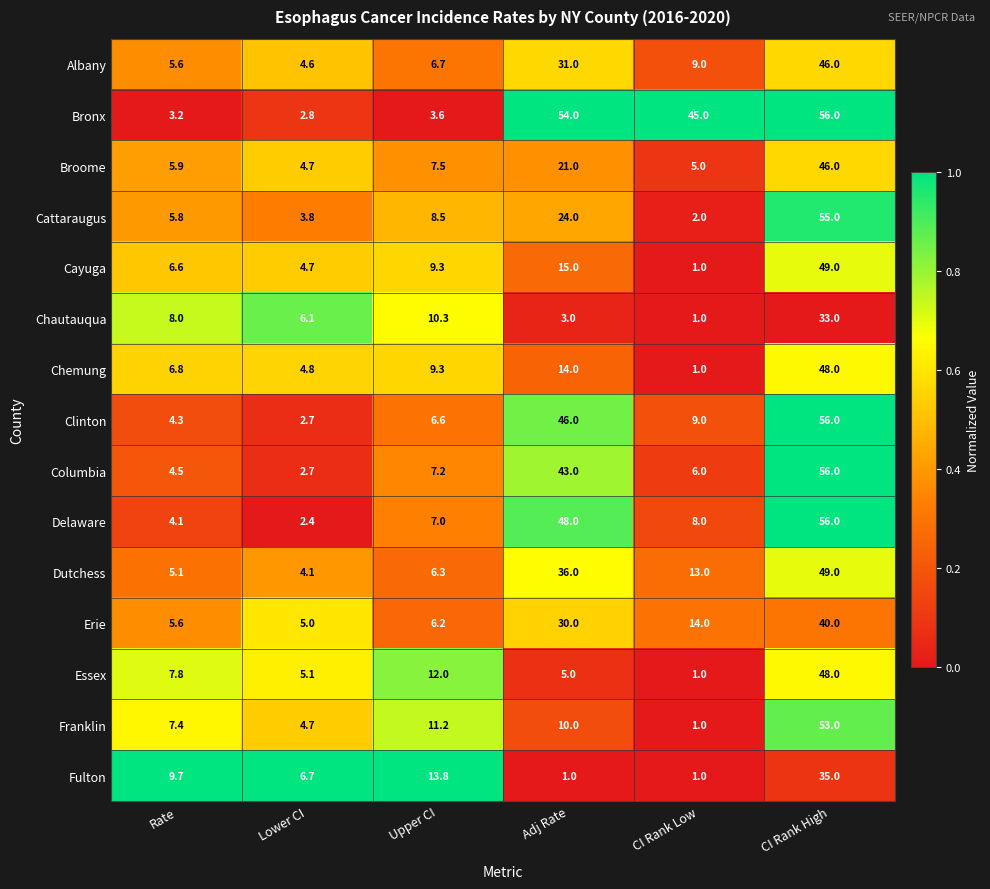

Rank the categories by Cattaraugus value from highest to lowest.

CI Rank High, Adj Rate, Upper CI, Rate, Lower CI, CI Rank Low